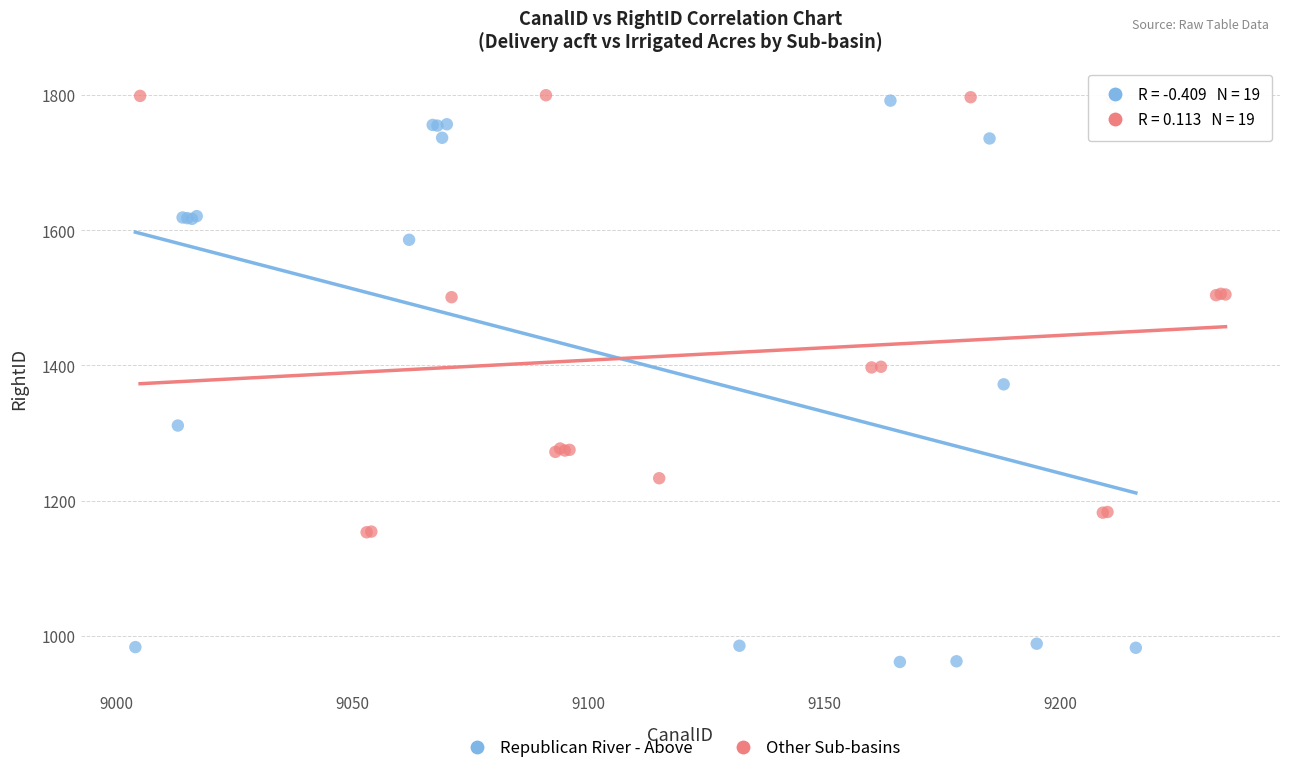

Which series has the largest Y range (max minus min)?

Republican River - Above